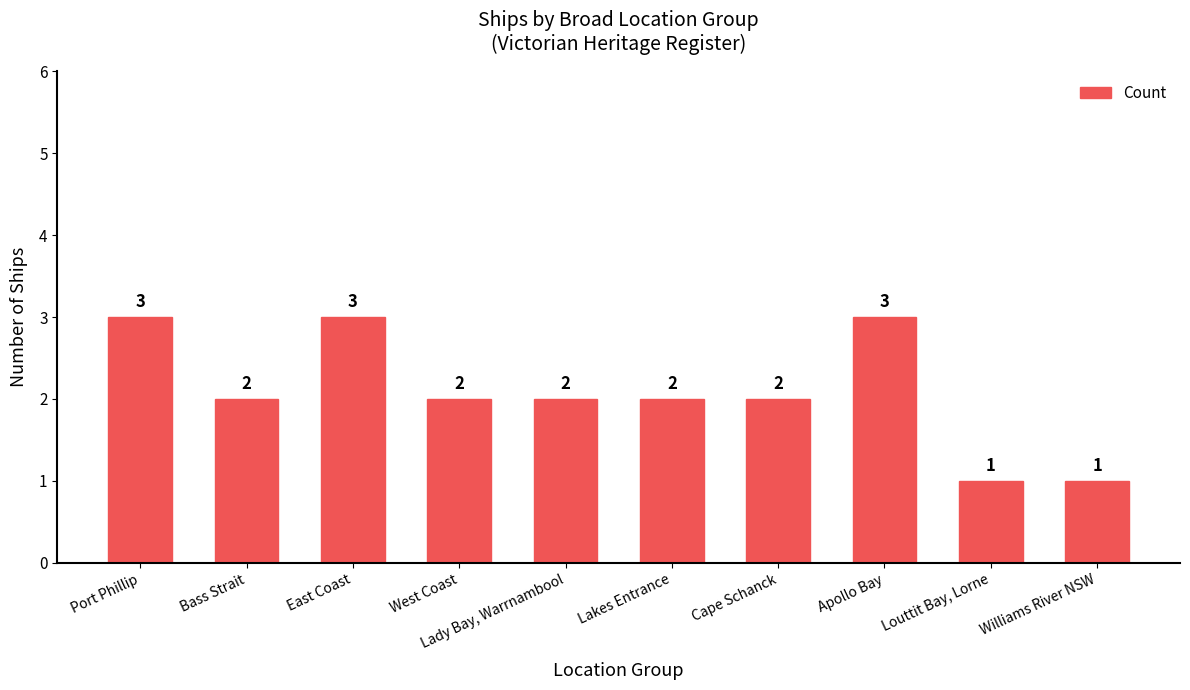

Reading left to right, transcribe all the data shown in this chart.

3	2	3	2	2	2	2	3	1	1